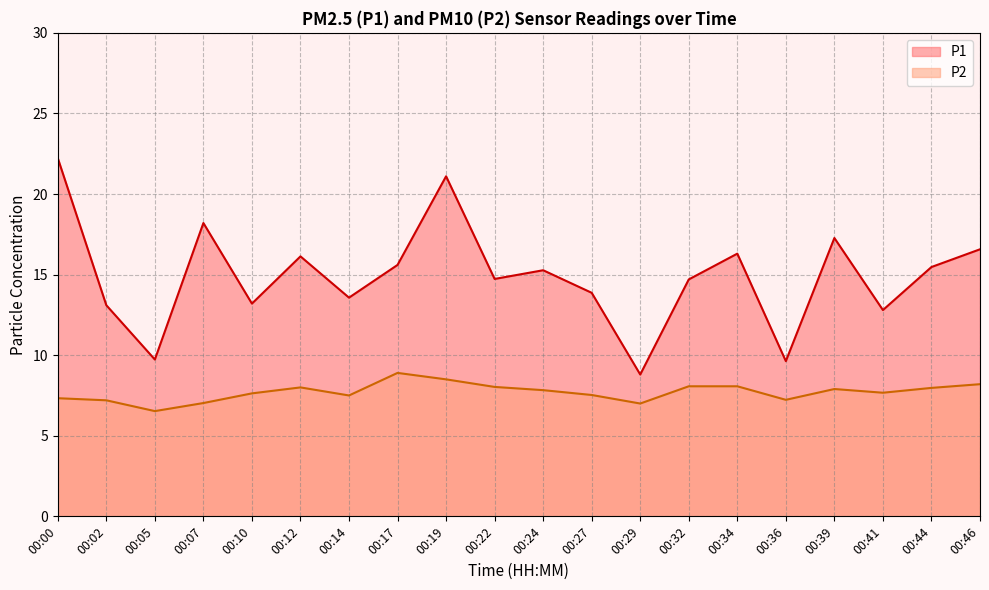

What value does the P2 series have at 00:12?

8.0